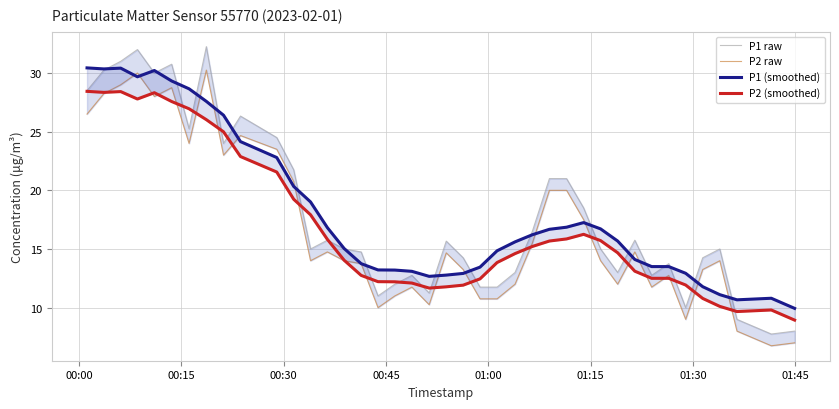

At which label does P1 (smoothed) reach its peak?

00:00